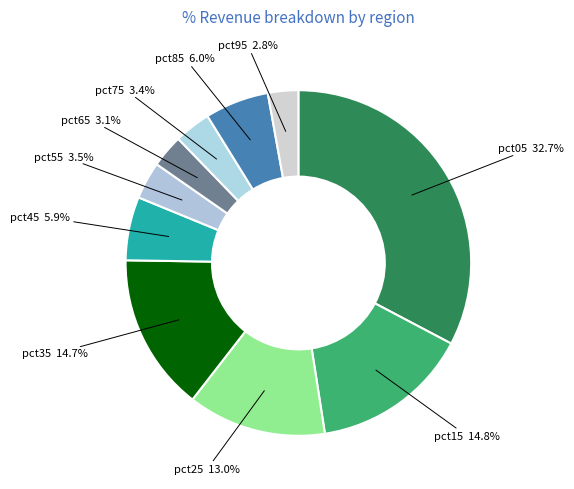

Do pct85 and pct45 together represent more than half of the pie?

No